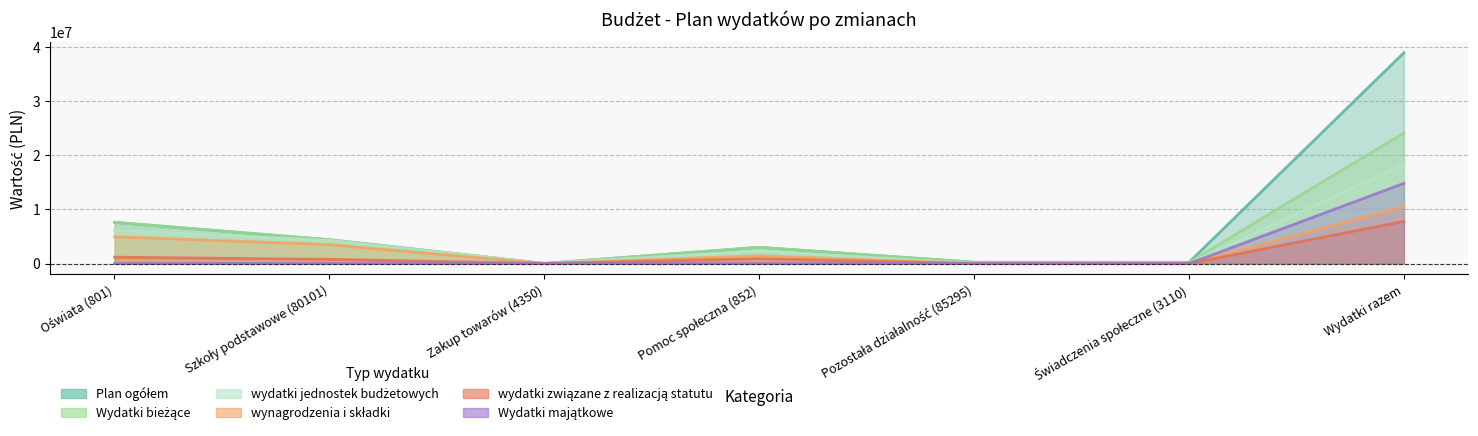

How many positive values does the Wydatki majątkowe series have?

1